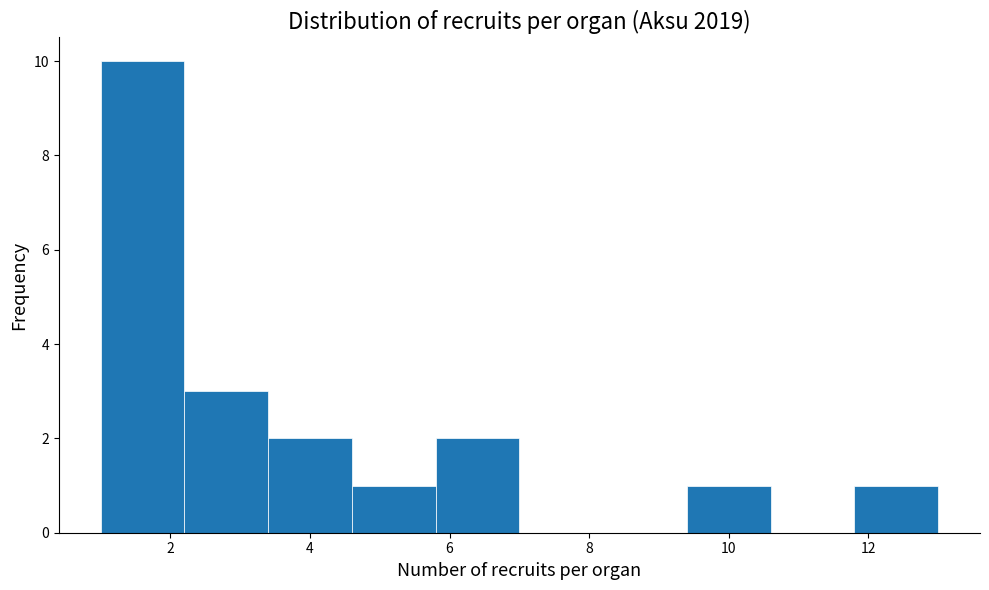

Reading left to right, transcribe this chart: for each bar, give the range it covers on the x-axis and its height. The values are not printed on the chart, so give them approximately, as read against the axis.

1.0 to 2.2: 10
2.2 to 3.4: 3
3.4 to 4.6: 2
4.6 to 5.8: 1
5.8 to 7.0: 2
7.0 to 8.2: 0
8.2 to 9.4: 0
9.4 to 10.6: 1
10.6 to 11.8: 0
11.8 to 13.0: 1